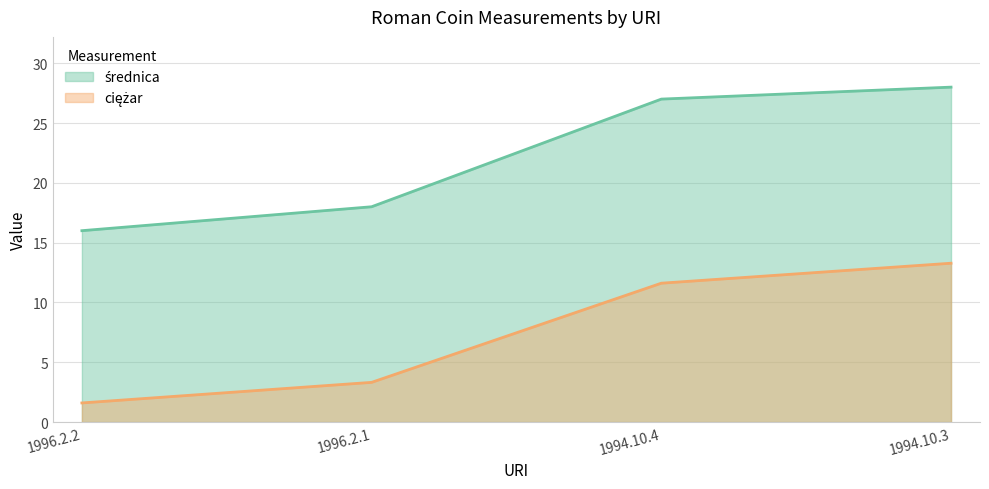

What is the label of the 1st point from the left?

1996.2.2